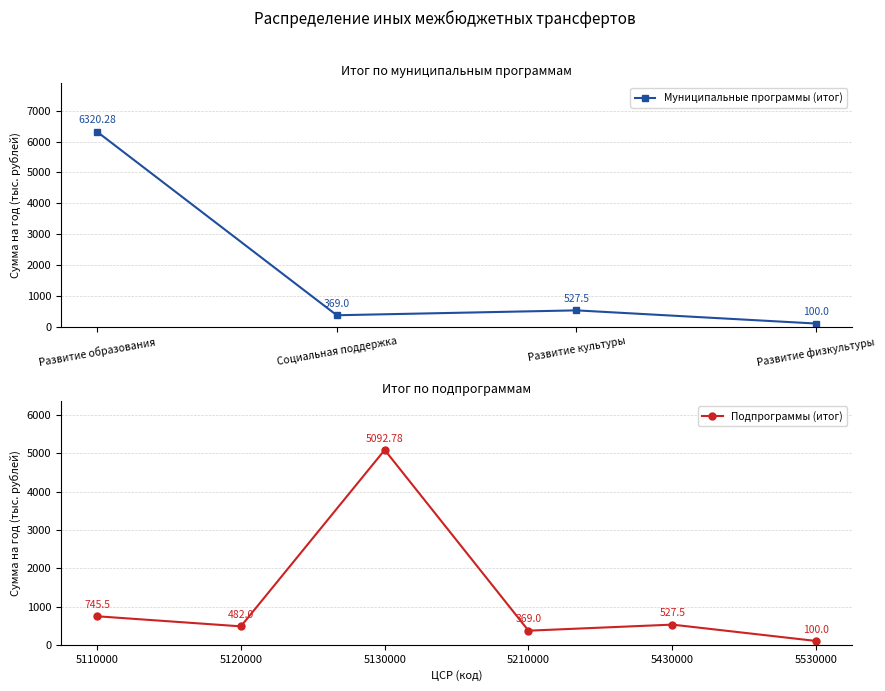

Which series has the widest spread of values?

Муниципальная программа Развитие образования